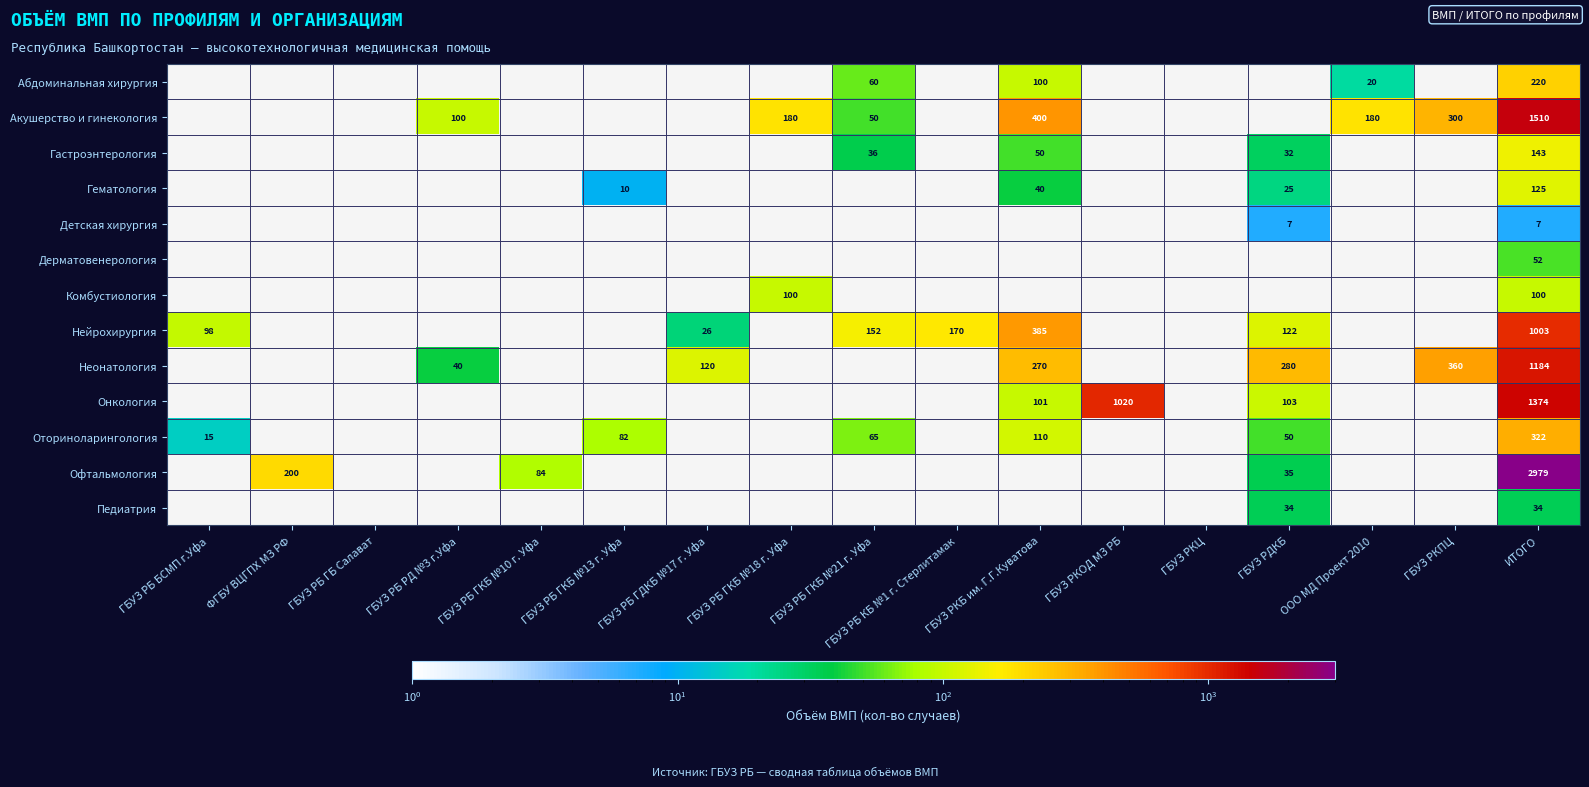

The Комбустиология series shows 100 at ГБУЗ РБ ГКБ №18 г. Уфа. True or false?

True